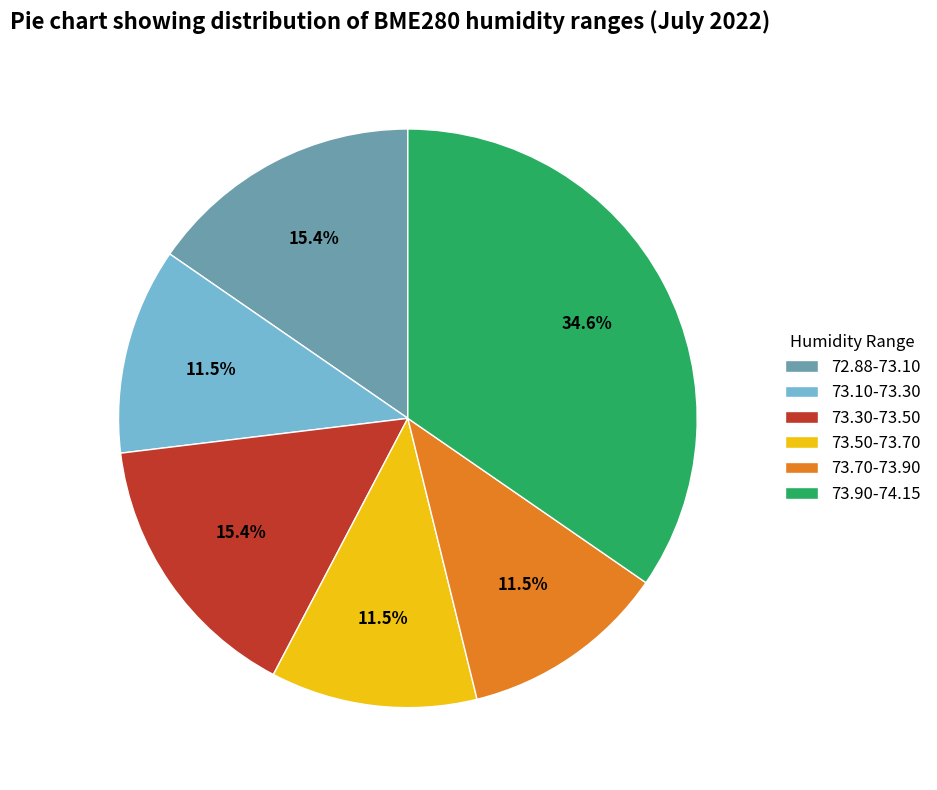

Is the sum of 73.10-73.30 and 73.50-73.70 greater than half?

No